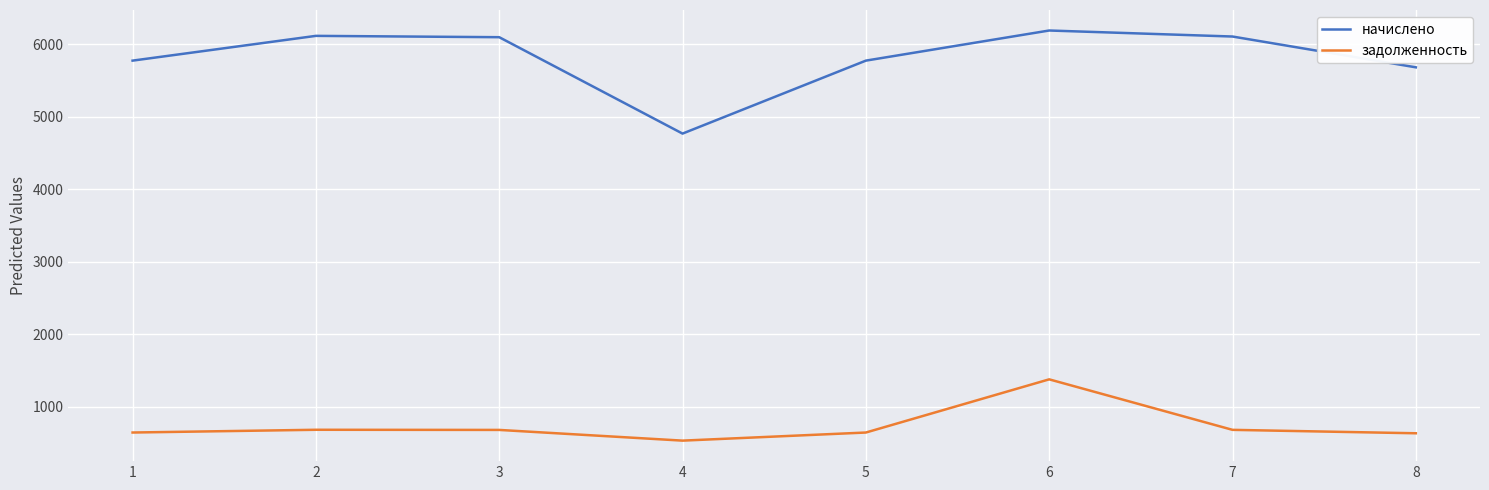

Which series has the largest range (max minus min)?

начислено